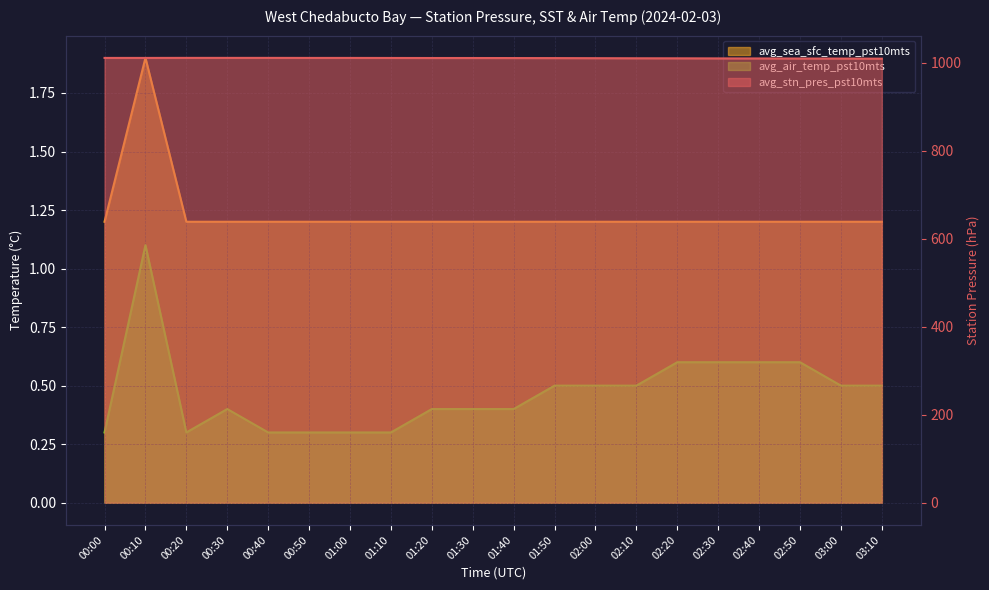

What is the sum of all avg_air_temp_pst10mts values?

9.4